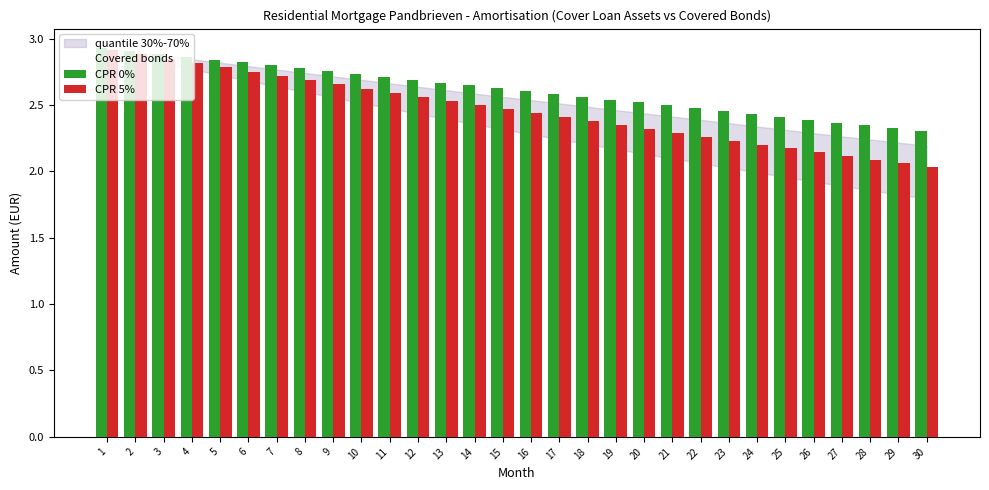

What is the difference between the maximum and minimum values in the CPR 5% series?

0.9